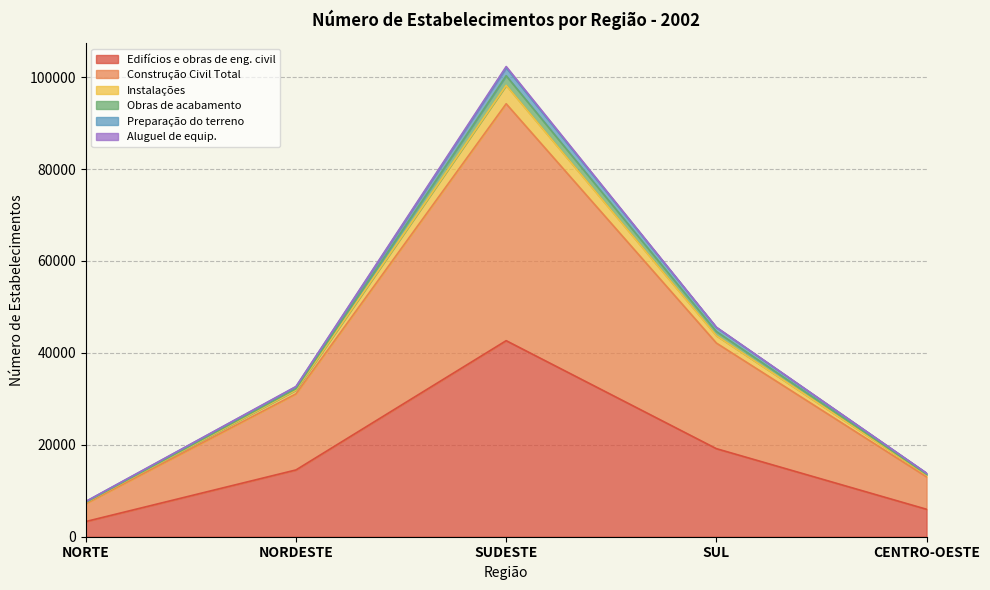

Does the chart have visible grid lines?

Yes